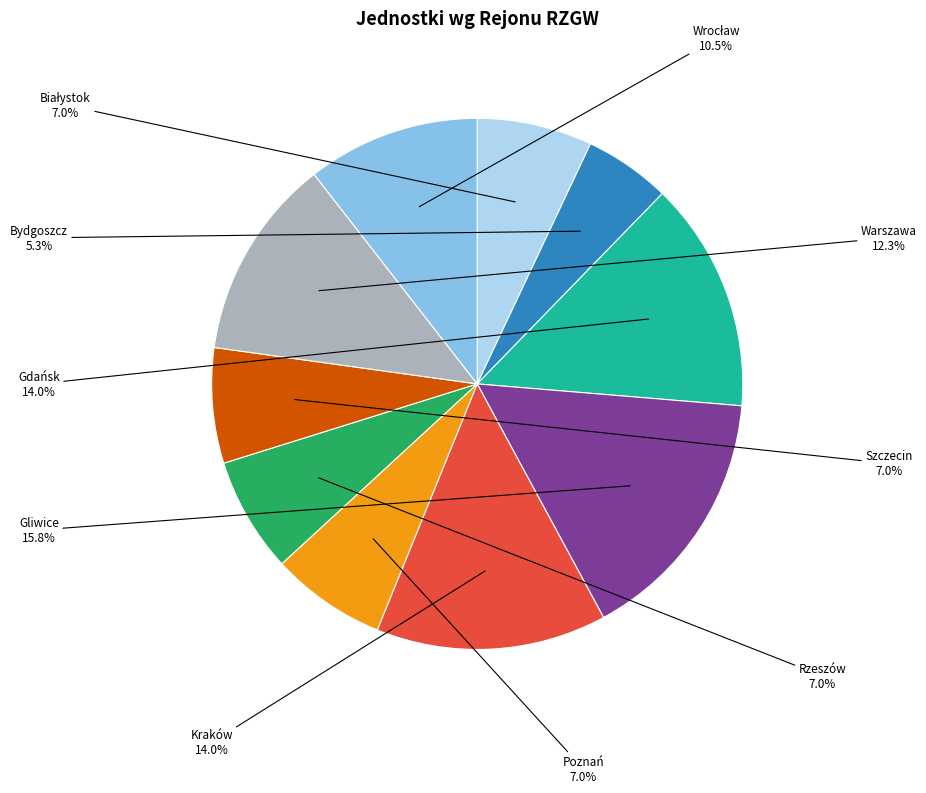

To the nearest percent, what is the average slice percentage?

10%